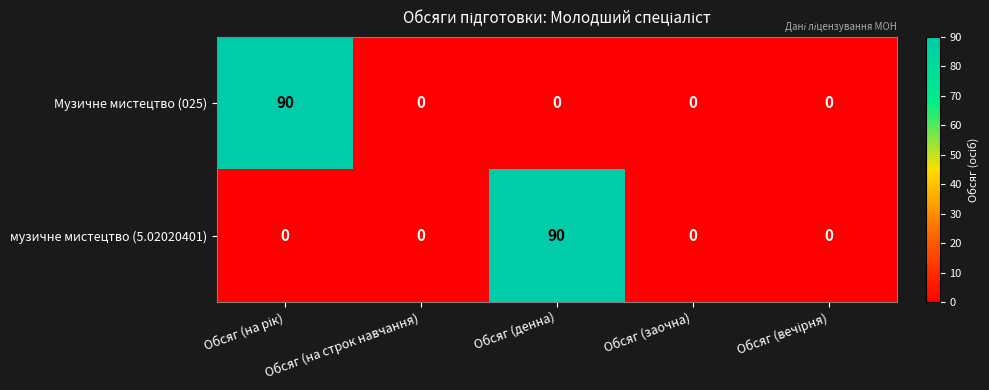

What is the maximum value shown in the chart?

90